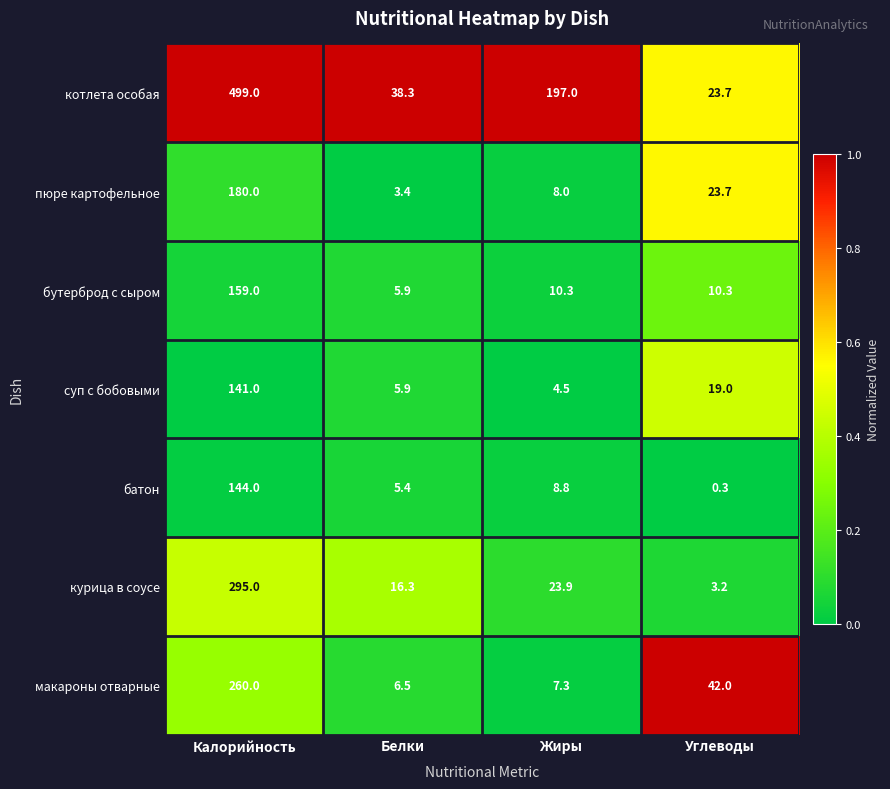

What is the approximate value of пюре картофельное at Белки?

3.4